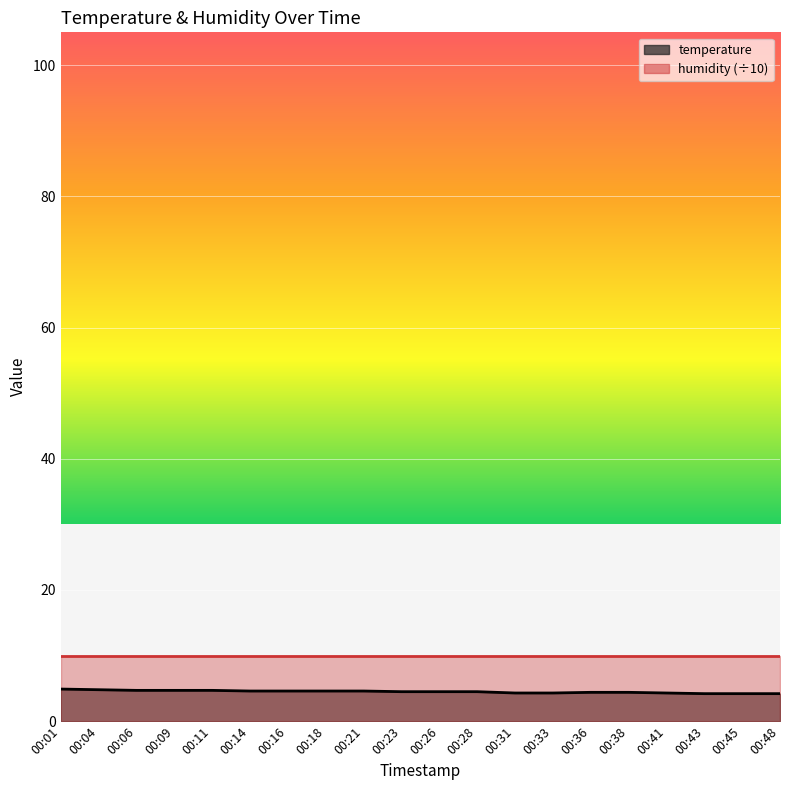

Reading right to left, what are all the values shown in this chart?

4.2	4.2	4.2	4.3	4.4	4.4	4.3	4.3	4.5	4.5	4.5	4.6	4.6	4.6	4.6	4.7	4.7	4.7	4.8	4.9